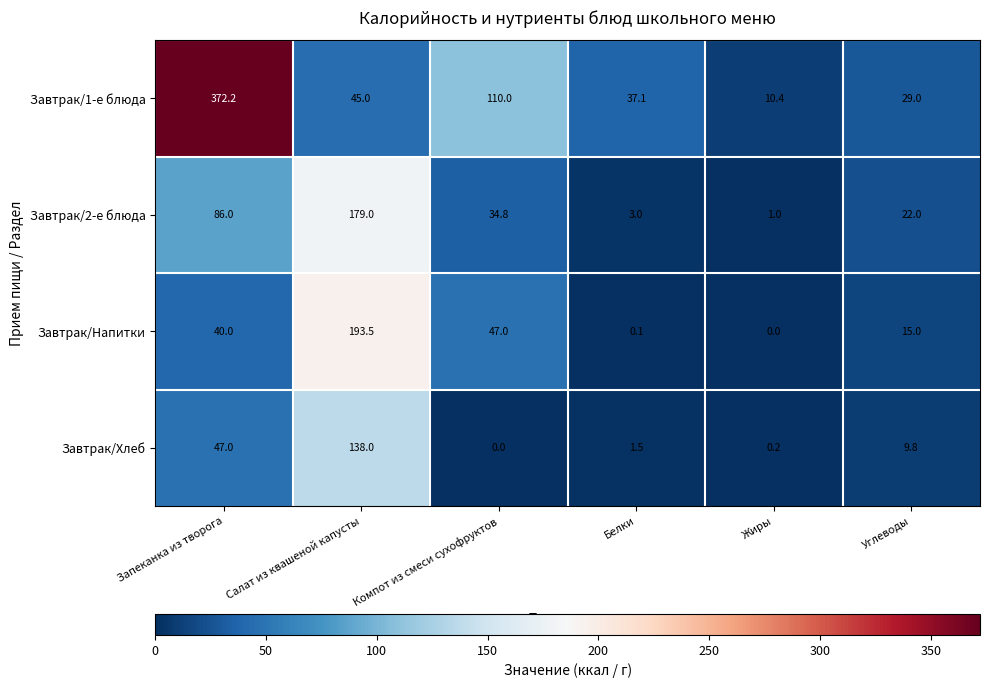

What is the difference between the Завтрак/2-е блюда values at Компот из смеси сухофруктов and Углеводы?

12.8